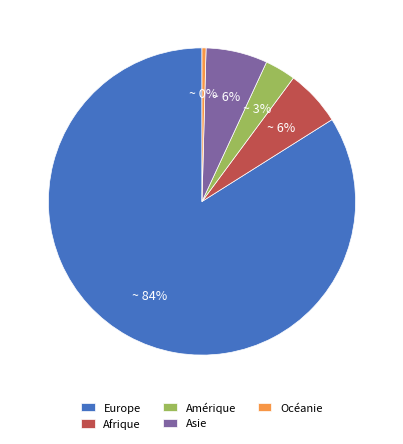

Is there any slice that represents more than half of the pie?

Yes